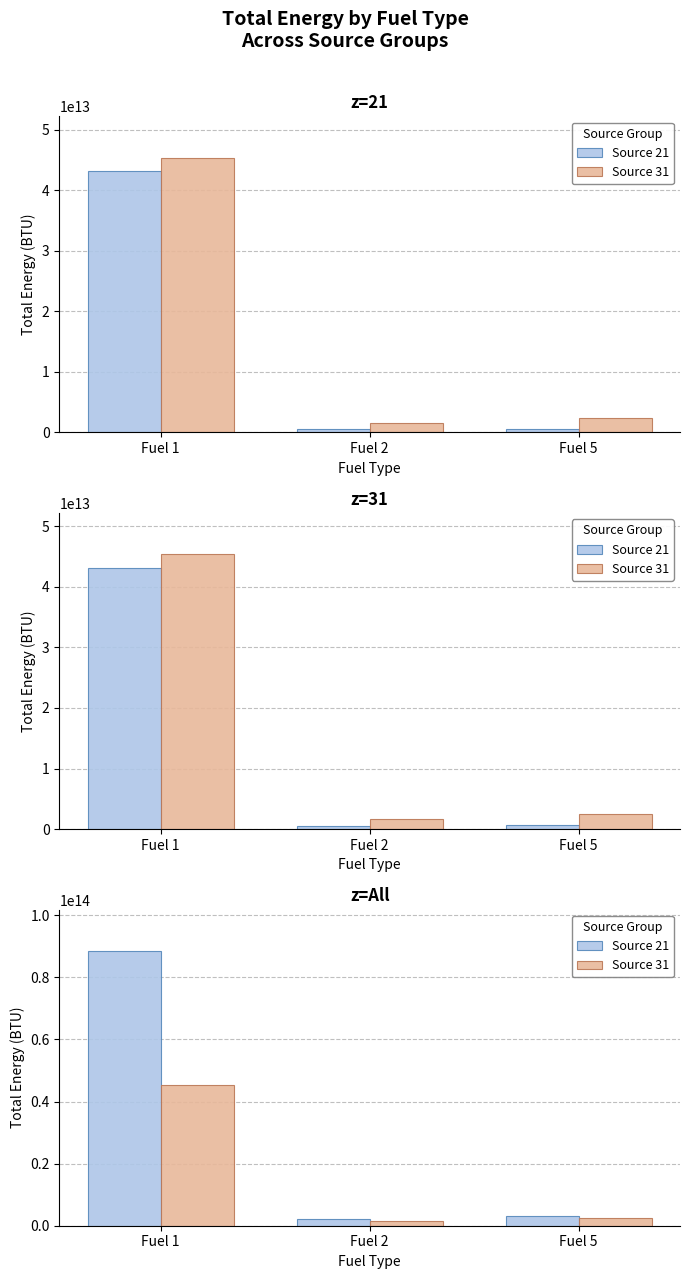

What is the difference between the Source 31 values at Fuel 5 and Fuel 1?

42975644647424